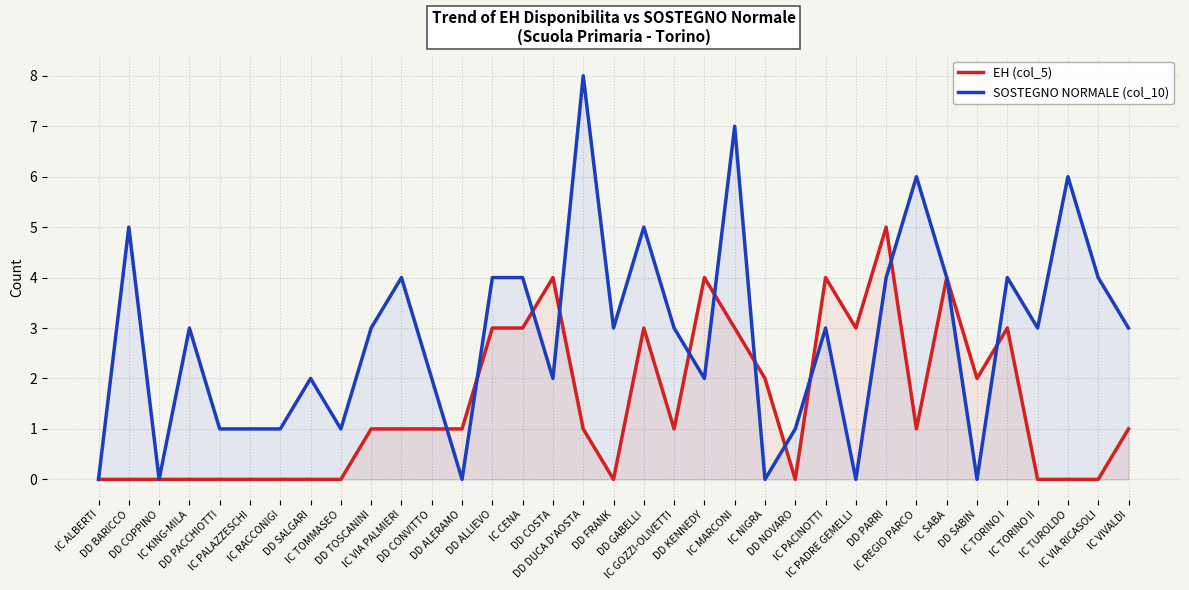

How many values in the SOSTEGNO NORMALE (col_10) series exceed 3?

13